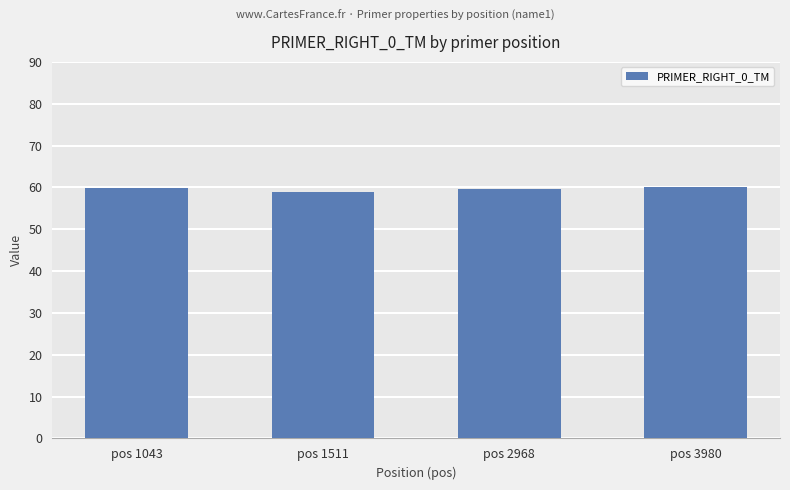

What is the smallest value displayed?

58.8